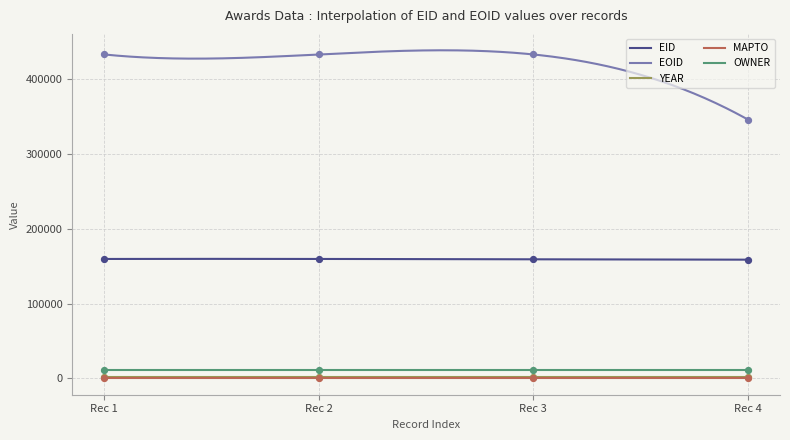

At how many categories does at least one series exceed 370445?

3